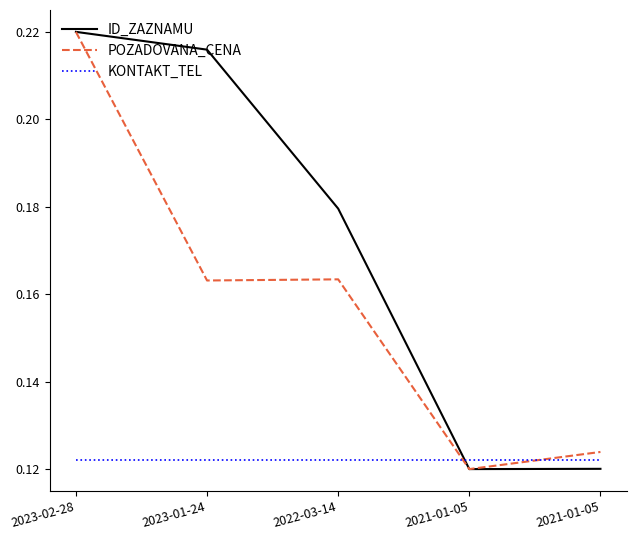

Which series has the largest total across all categories?

ID_ZAZNAMU